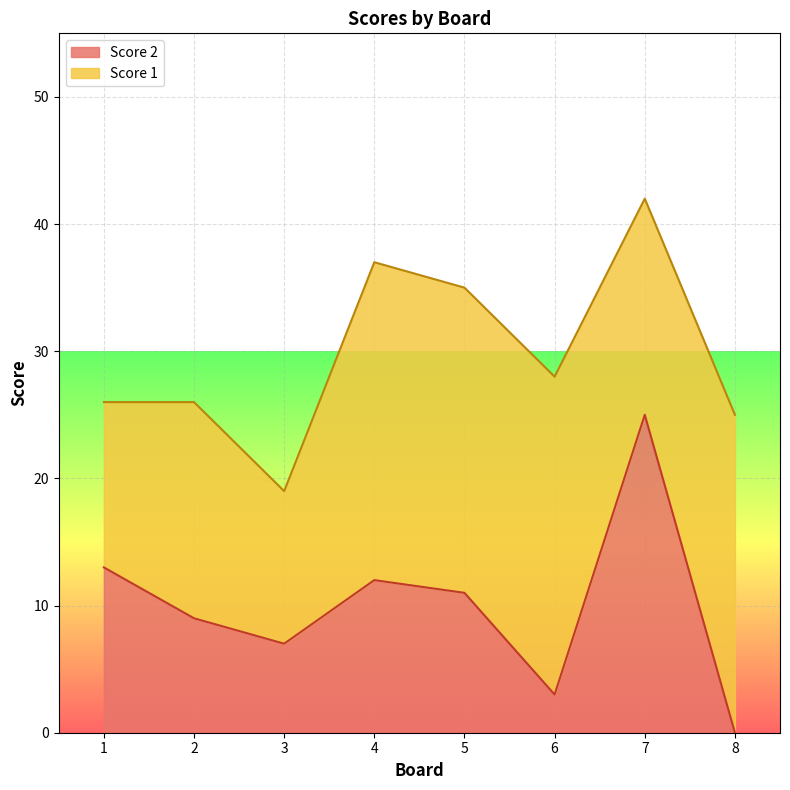

Which label corresponds to the largest value in the chart?

7